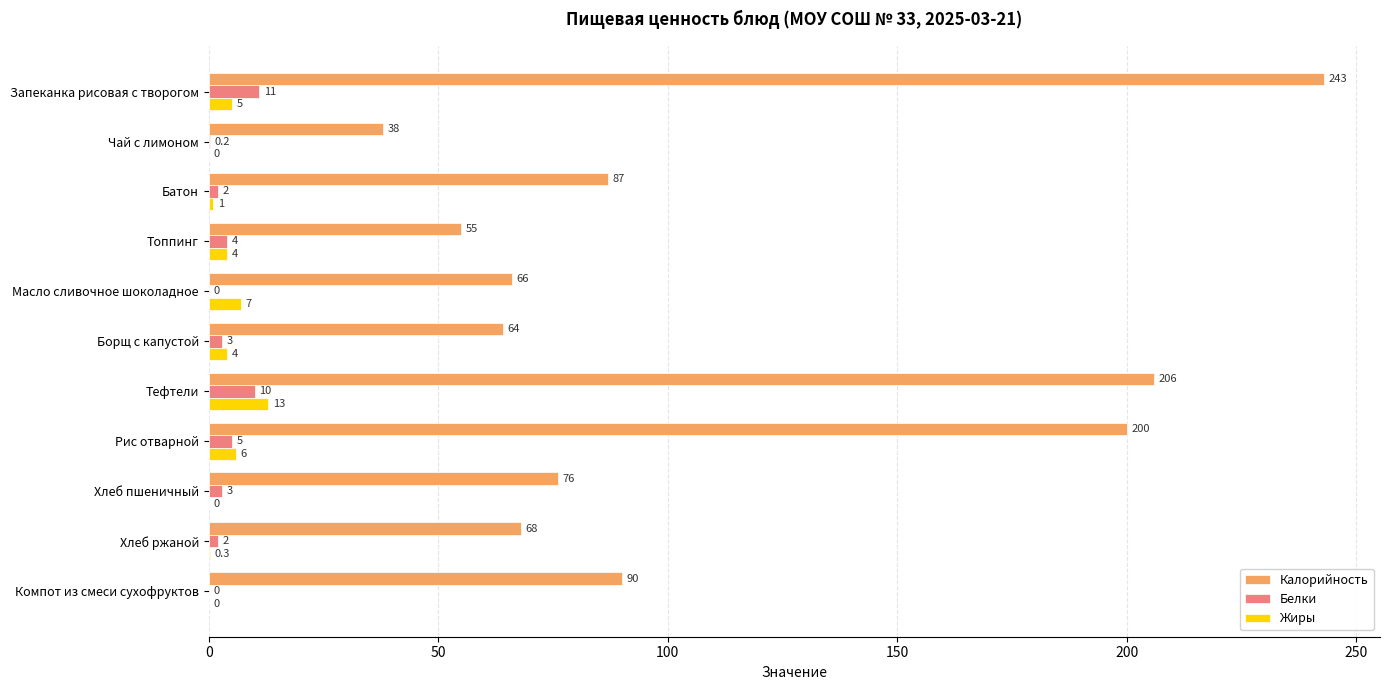

At which label is Жиры closest to 6?

Рис отварной